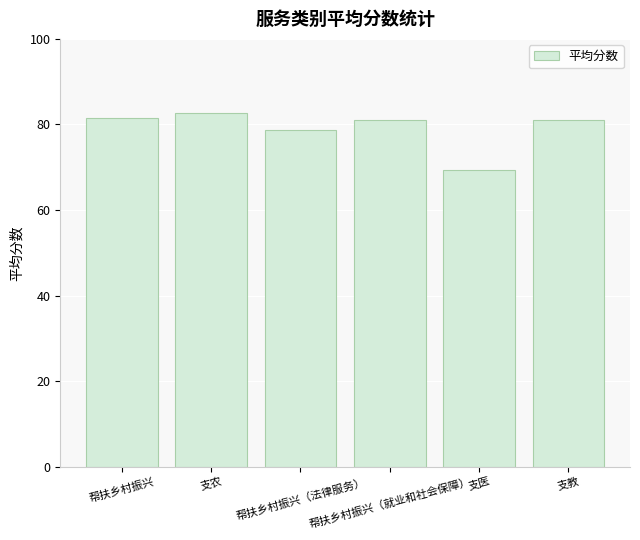

What is the difference between the maximum and minimum values?

13.4